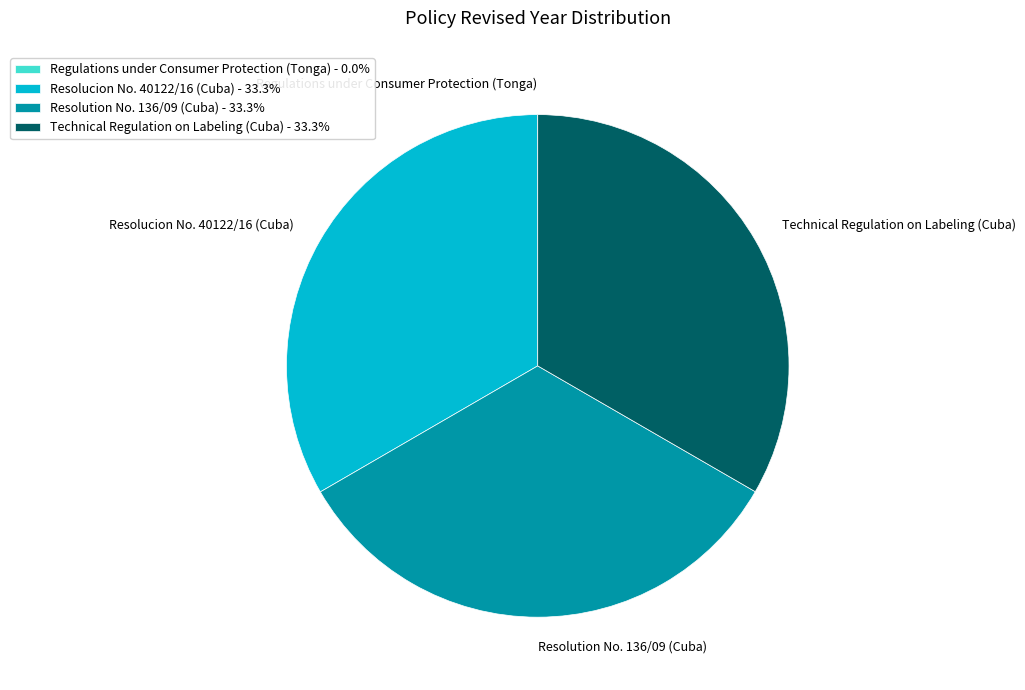

Does Technical Regulation on Labeling (Cuba) account for over 50% of the chart?

No